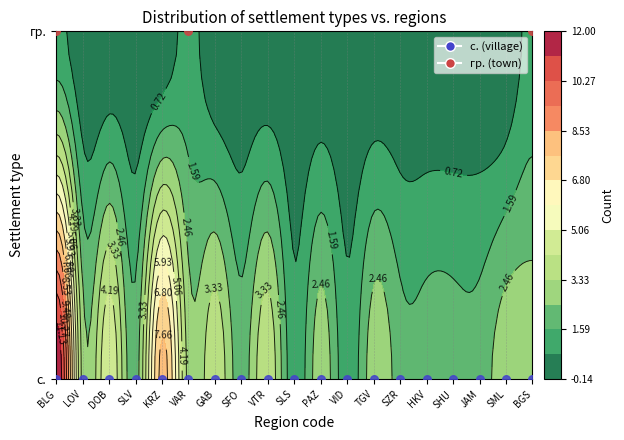

Is it true that с. equals 4 at VTR?

True